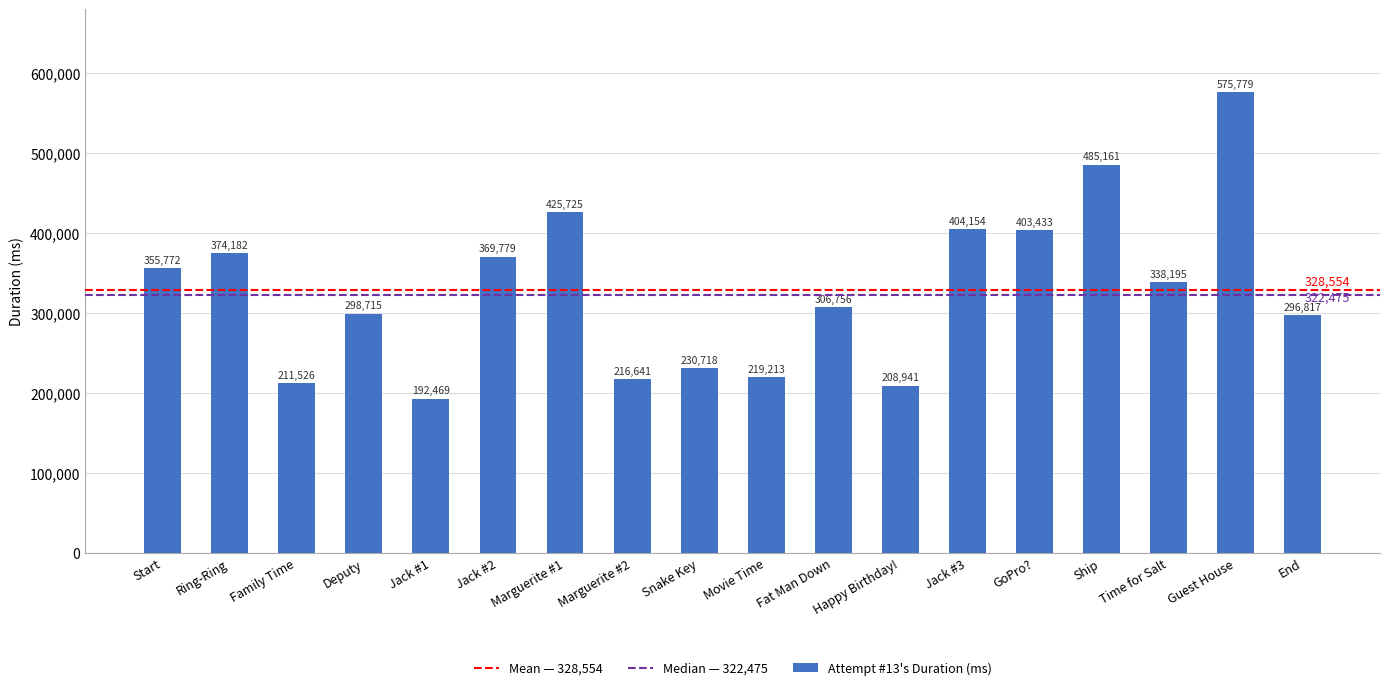

Reading right to left, transcribe all the data shown in this chart.

296817	575779	338195	485161	403433	404154	208941	306756	219213	230718	216641	425725	369779	192469	298715	211526	374182	355772